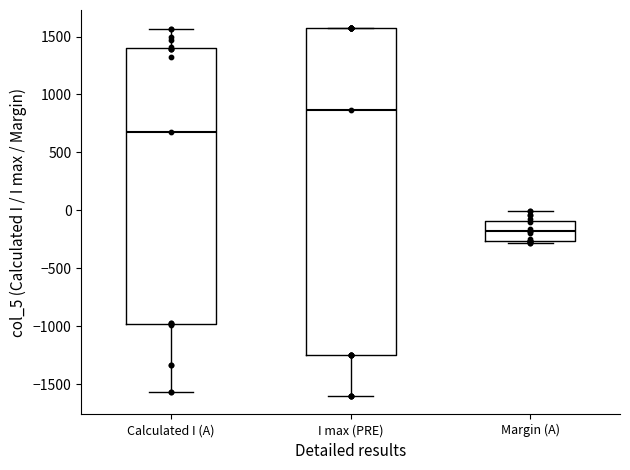

Reading left to right, read every box against the y-axis: the position of its median line, the range the box covers, and the ends of its whiskers. The values are not printed on the chart, so give them approximately, as read against the axis.

Calculated I (A): median 700, box -1000 to 1400, whiskers -1550 to 1550
I max (PRE): median 850, box -1250 to 1550, whiskers -1600 to 1550
Margin (A): median -200, box -250 to -100, whiskers -300 to 0